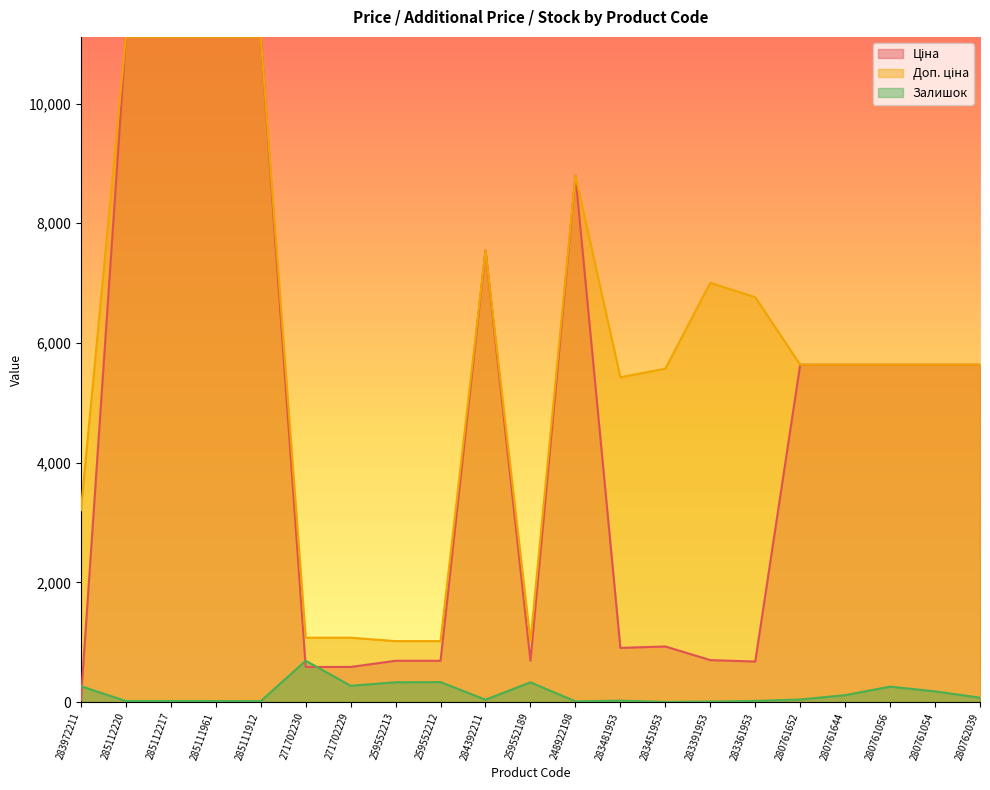

At which label does Залишок first exceed 42?

283972211